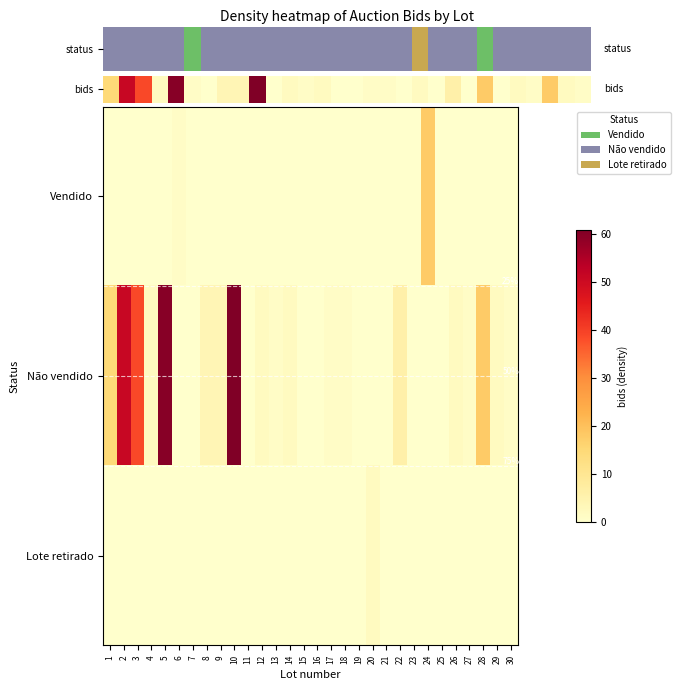

What is the highest value of the Vendido series?

18